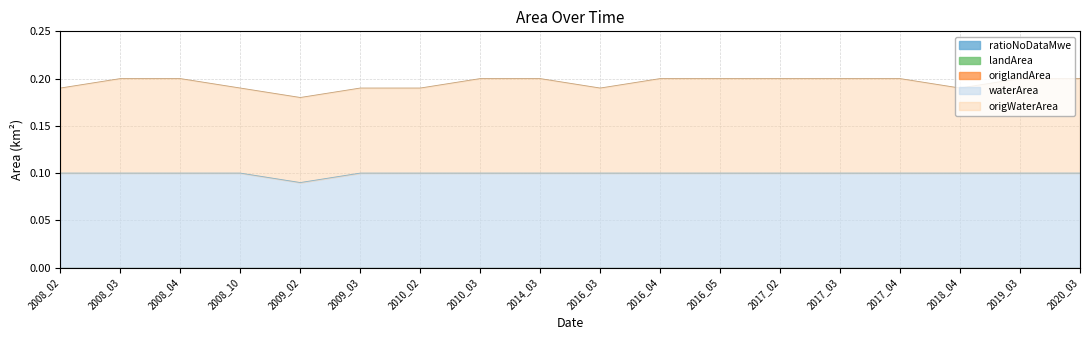

What are all the series names shown in the legend?

waterArea, landArea, origWaterArea, origlandArea, ratioNoDataMwe